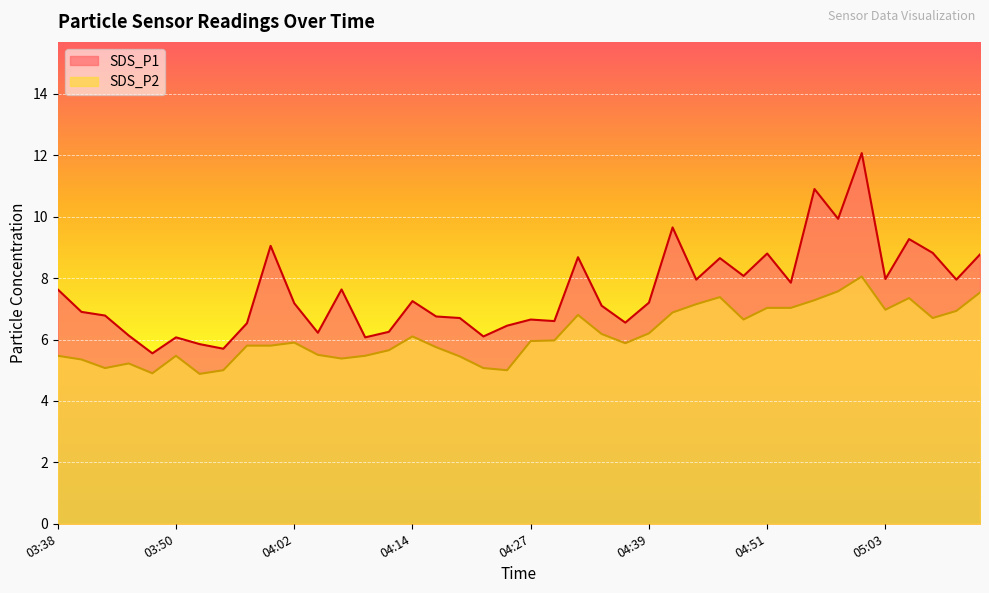

What is the average value of the SDS_P1 series?

7.6